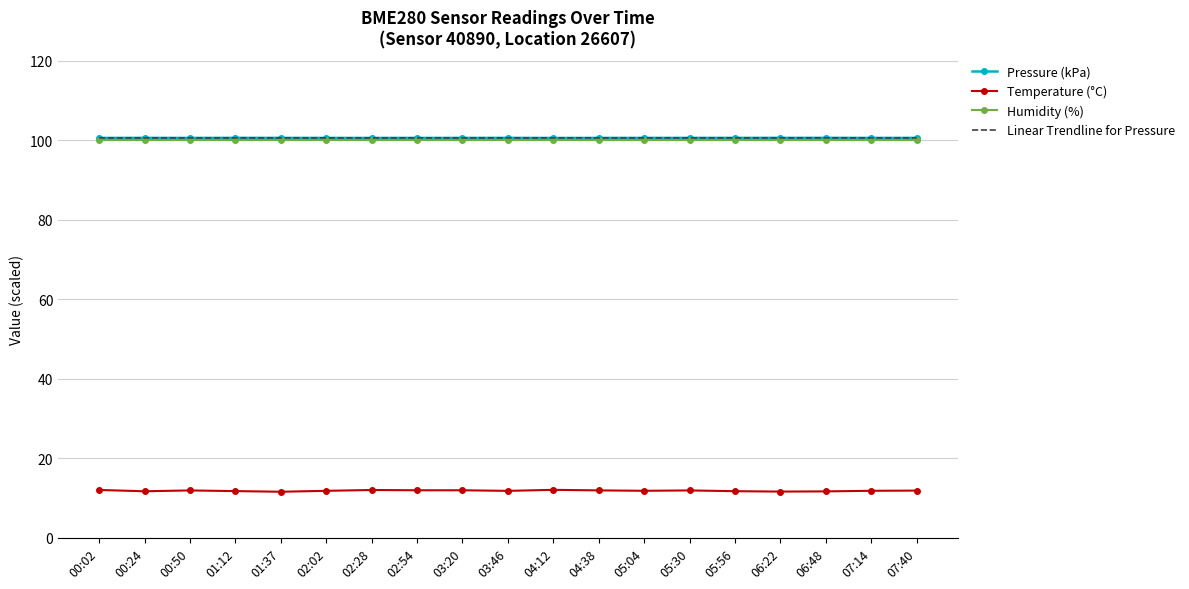

Is the value of Temperature (°C) at 04:38 greater than the value of Humidity (%) at 06:22?

No